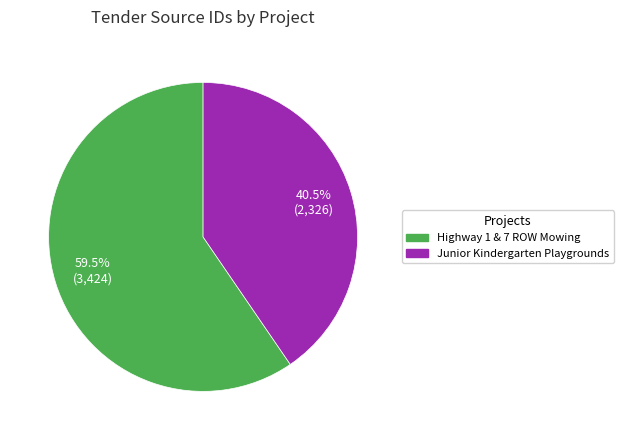

Is it true that Highway 1 & 7 ROW Mowing is 66% of the pie?

False